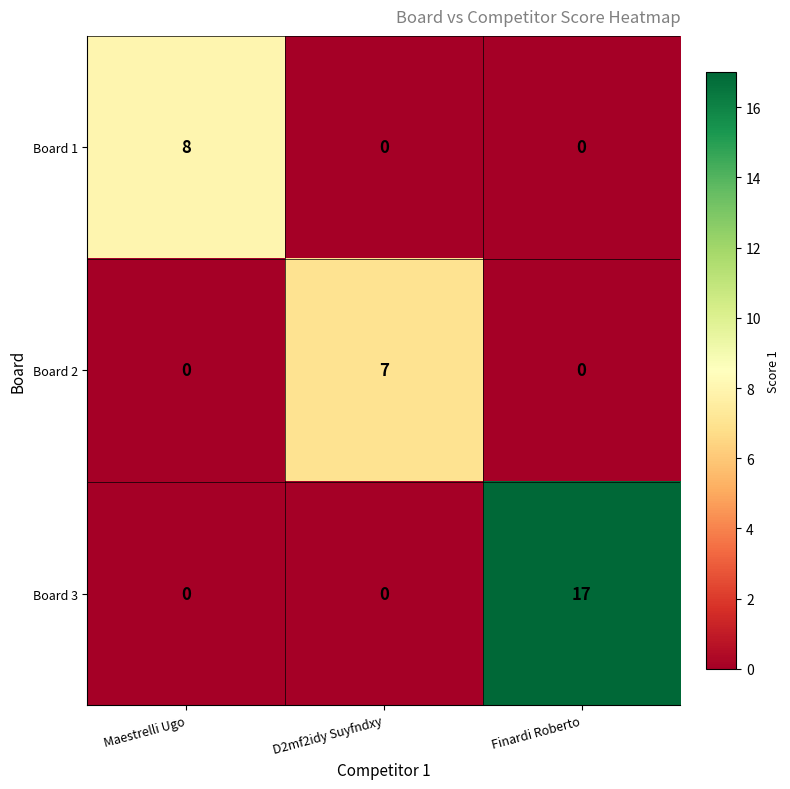

Which label corresponds to the largest value in the chart?

Finardi Roberto